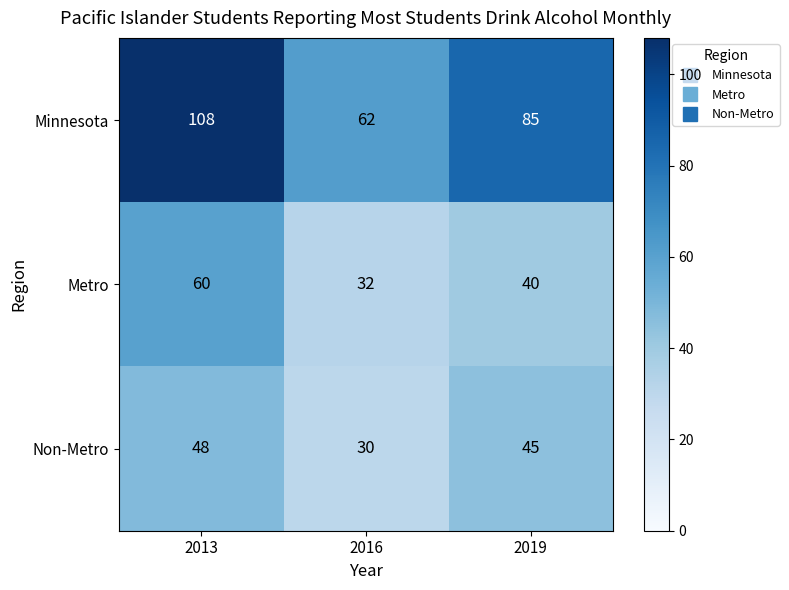

Which series has the largest range (max minus min)?

Minnesota